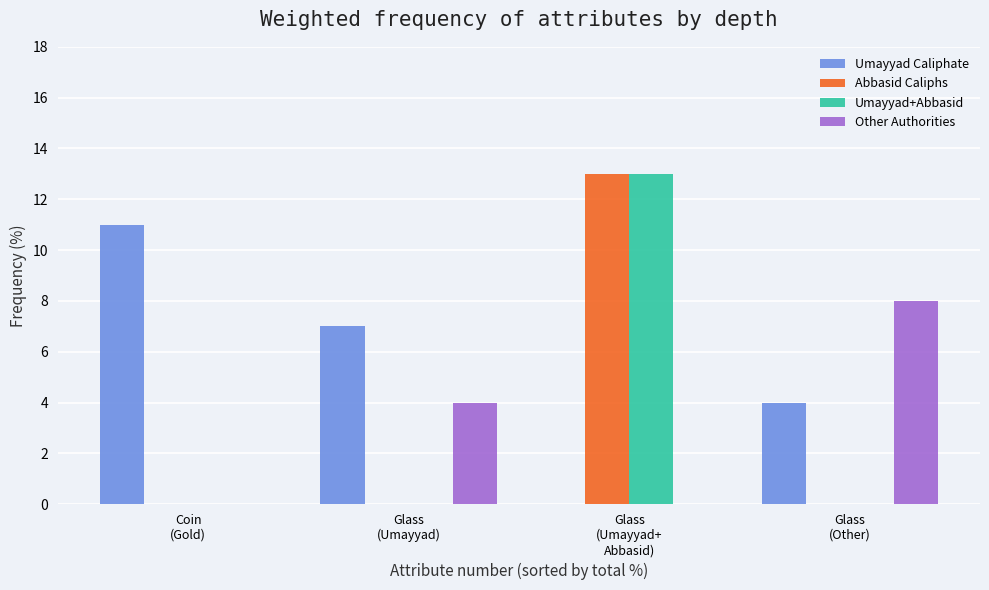

What is the highest value of the Umayyad Caliphate series?

11